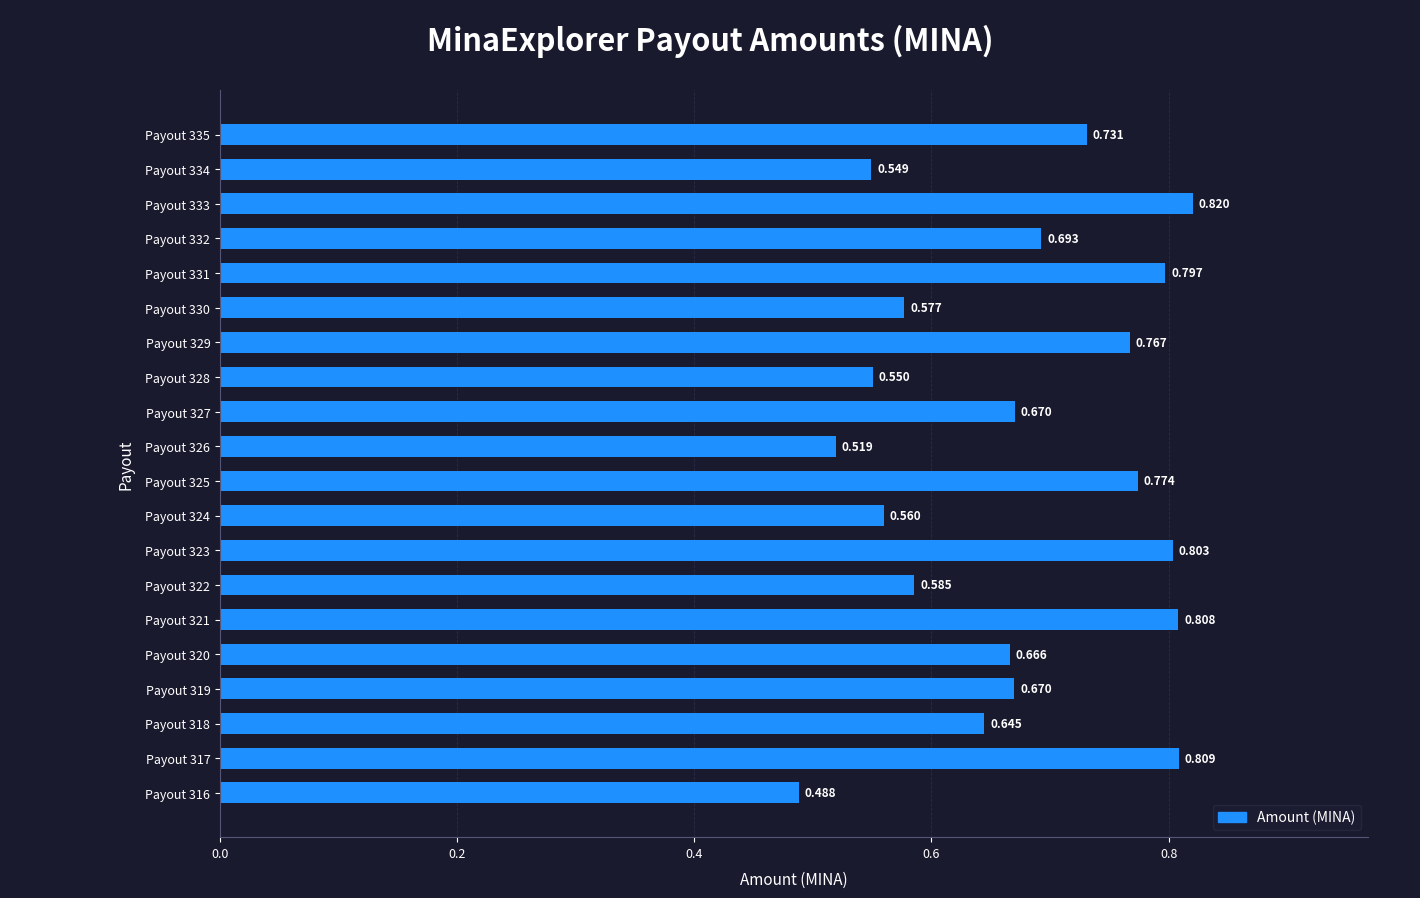

How many bars are there in total?

20